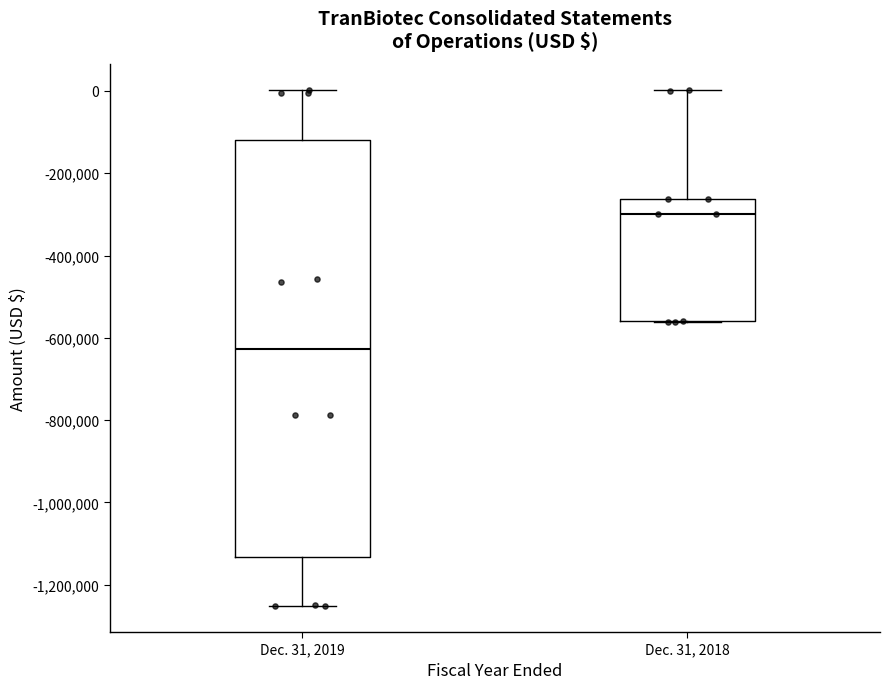

Reading left to right, read every box against the y-axis: the position of its median line, the range the box covers, and the ends of its whiskers. The values are not printed on the chart, so give them approximately, as read against the axis.

Dec. 31, 2019: median -620000, box -1140000 to -120000, whiskers -1260000 to 0
Dec. 31, 2018: median -300000, box -560000 to -260000, whiskers -560000 to 0